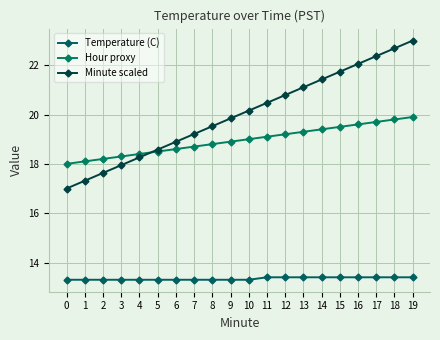

List the series in order of their overall mean, highest first.

Minute scaled, Hour proxy, Temperature (C)